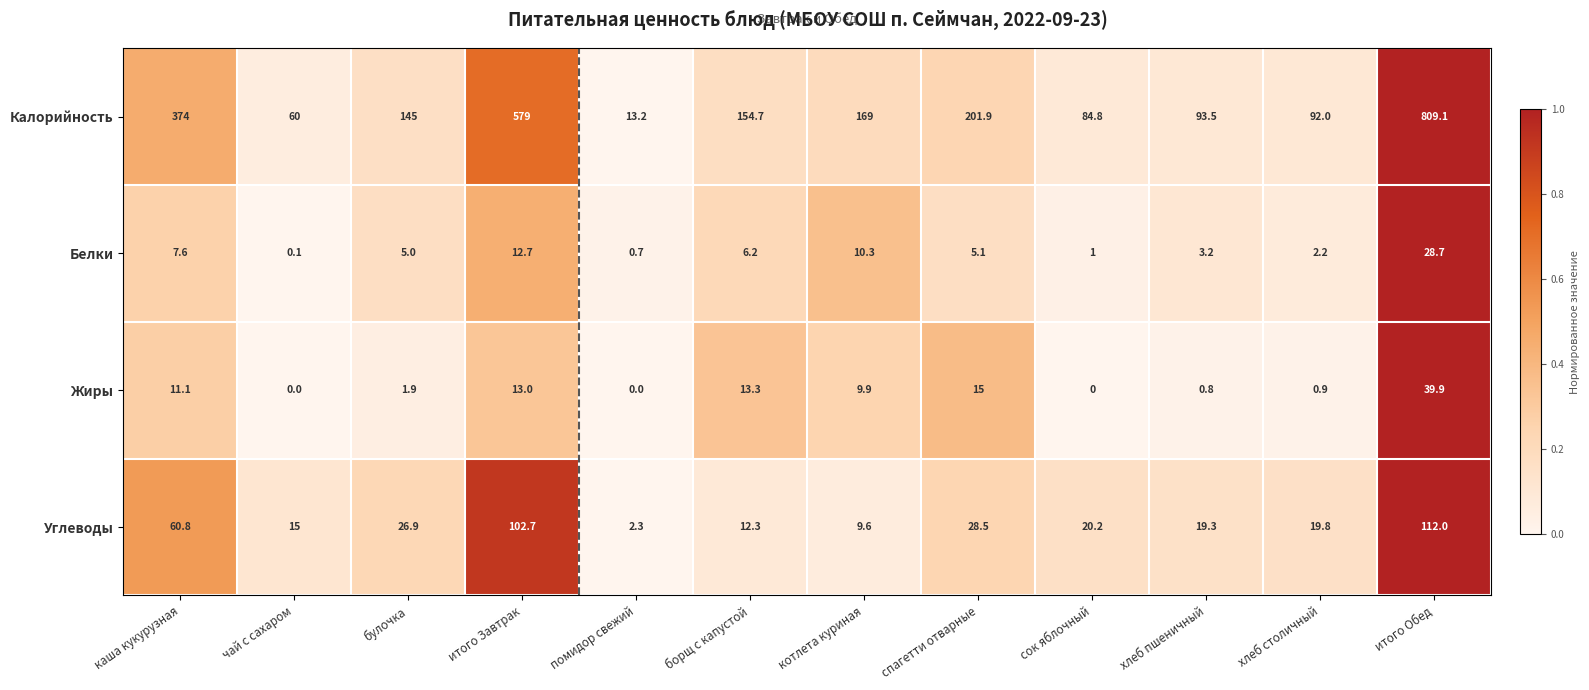

True or false: Калорийность has a value of 809.1 at итого Обед.

True